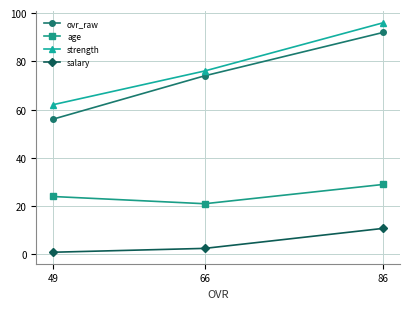

Reading left to right, transcribe all the data shown in this chart.

ovr_raw: 49=56.0	66=74.0	86=92.0
age: 49=24.0	66=21.0	86=29.0
strength: 49=62.0	66=76.0	86=96.0
salary: 49=0.9	66=2.5	86=10.8